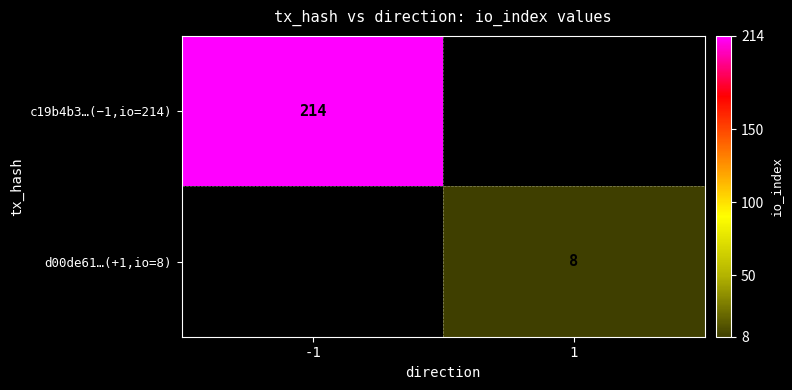

The value of d00de61…(+1,io=8) at 1 is 12. True or false?

False